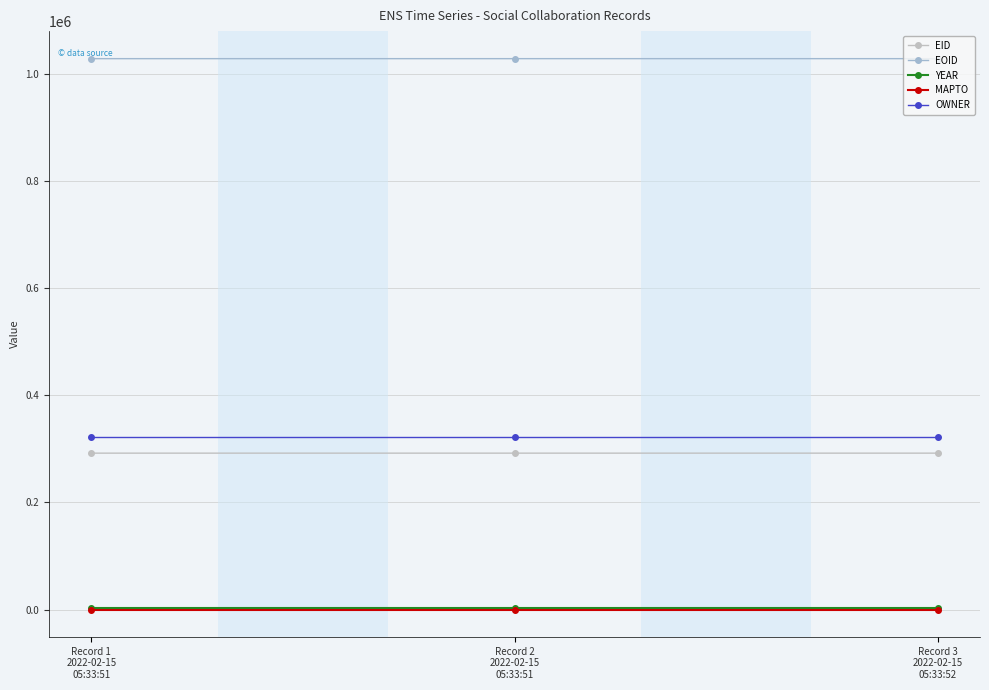

Is this an area chart (filled region under the line)?

No